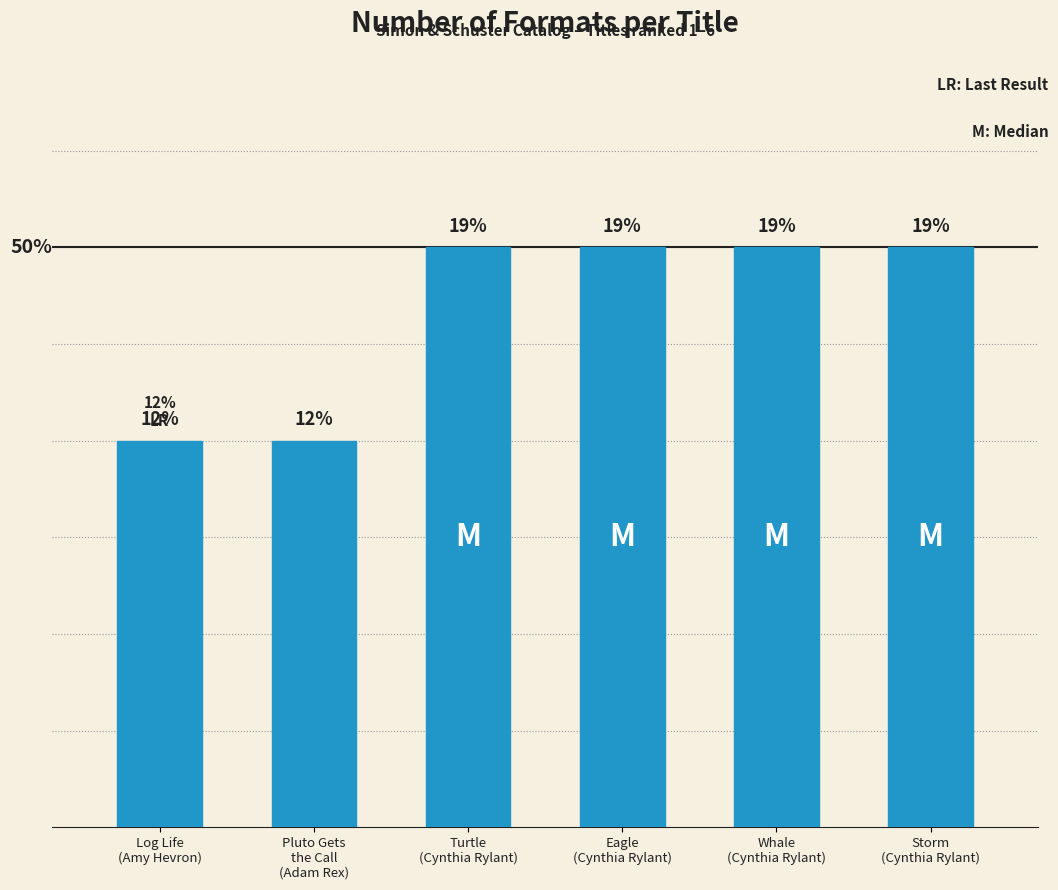

List the labels in order of value, largest first.

Turtle
(Cynthia Rylant), Eagle
(Cynthia Rylant), Whale
(Cynthia Rylant), Storm
(Cynthia Rylant), Log Life
(Amy Hevron), Pluto Gets
the Call
(Adam Rex)